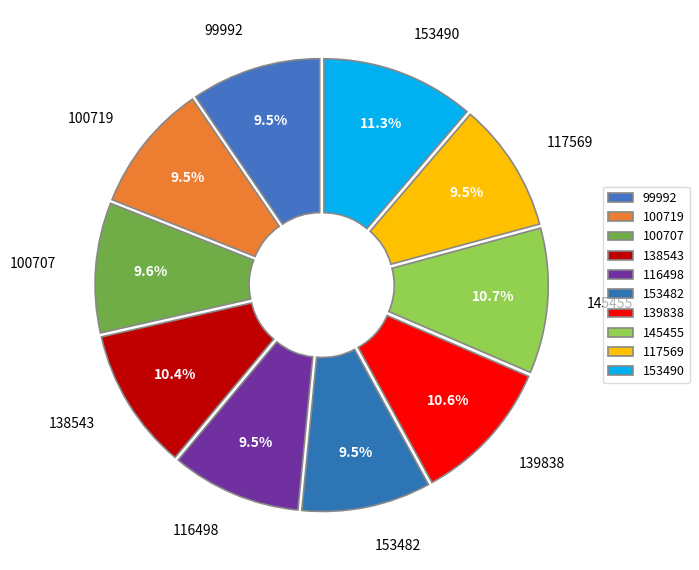

True or false: 153490 accounts for 3% of the total.

False